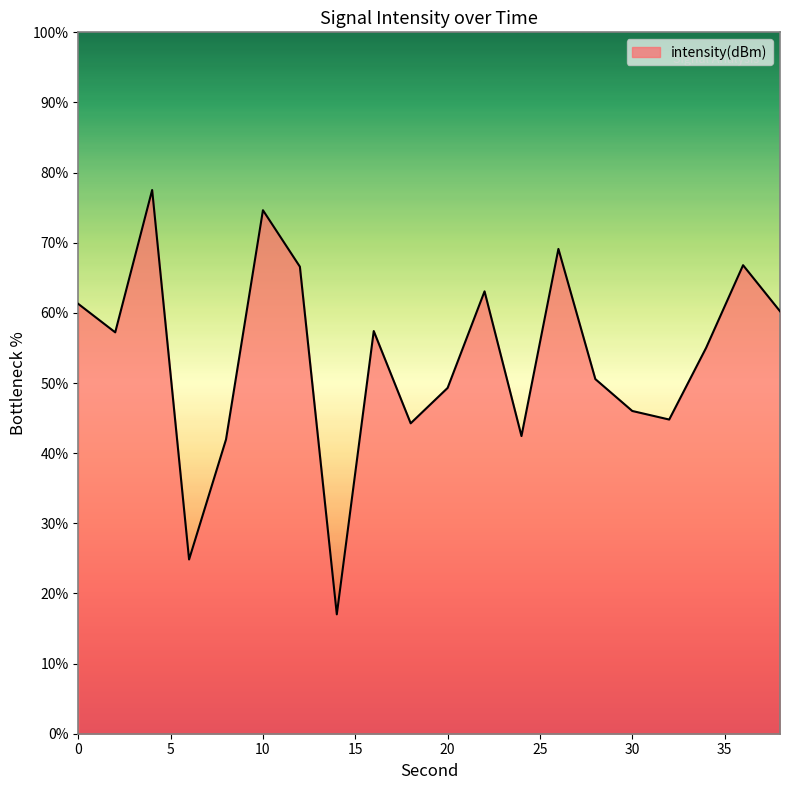

What is the smallest value displayed?

17.0